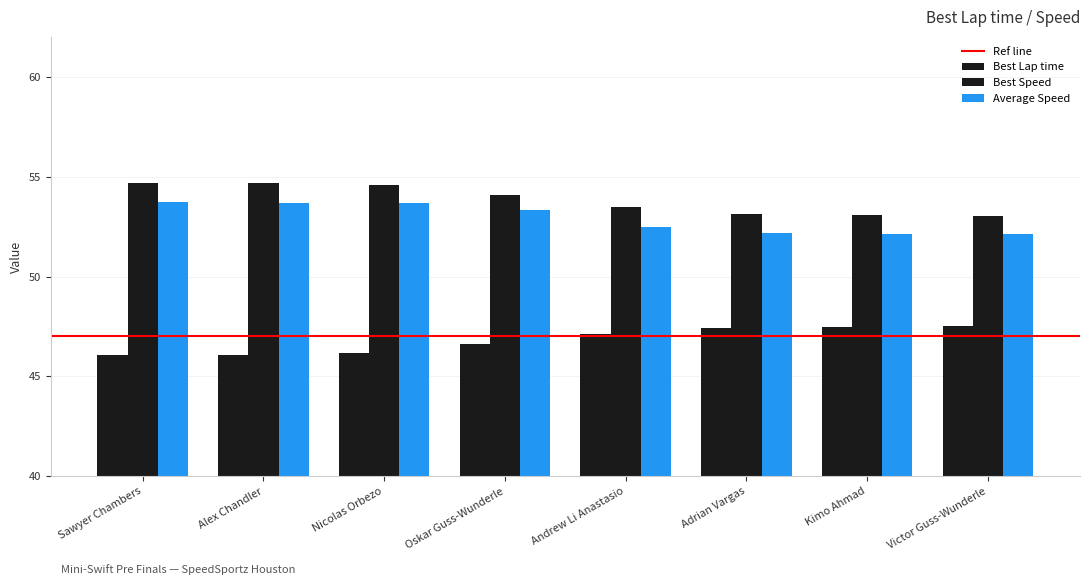

What is the difference between the maximum and minimum values in the Best Speed series?

1.7